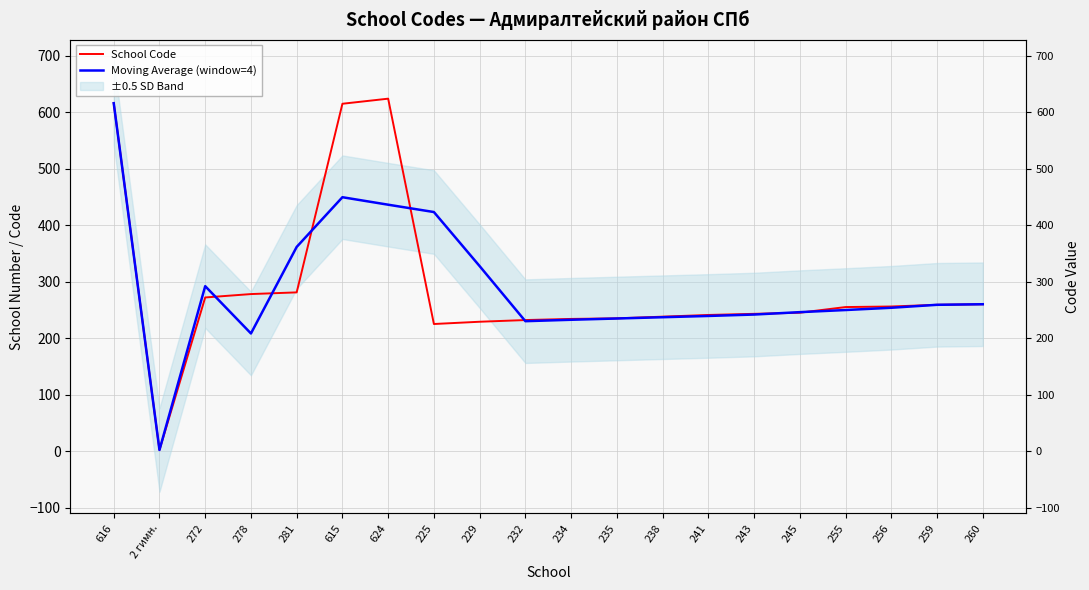

Reading right to left, transcribe all the data shown in this chart.

School Code: 260=260.0	259=259.0	256=256.0	255=255.0	245=245.0	243=243.0	241=241.0	238=238.0	235=235.0	234=234.0	232=232.0	229=229.0	225=225.0	624=624.0	615=615.0	281=281.0	278=278.0	272=272.0	2 гимн.=2.0	616=616.0
Moving Average (window=4): 260=260.0	259=259.0	256=253.8	255=249.8	245=246.0	243=241.8	241=239.2	238=237.0	235=234.8	234=232.5	232=230.0	229=327.5	225=423.2	624=436.2	615=449.5	281=361.5	278=208.2	272=292.0	2 гимн.=2.0	616=616.0